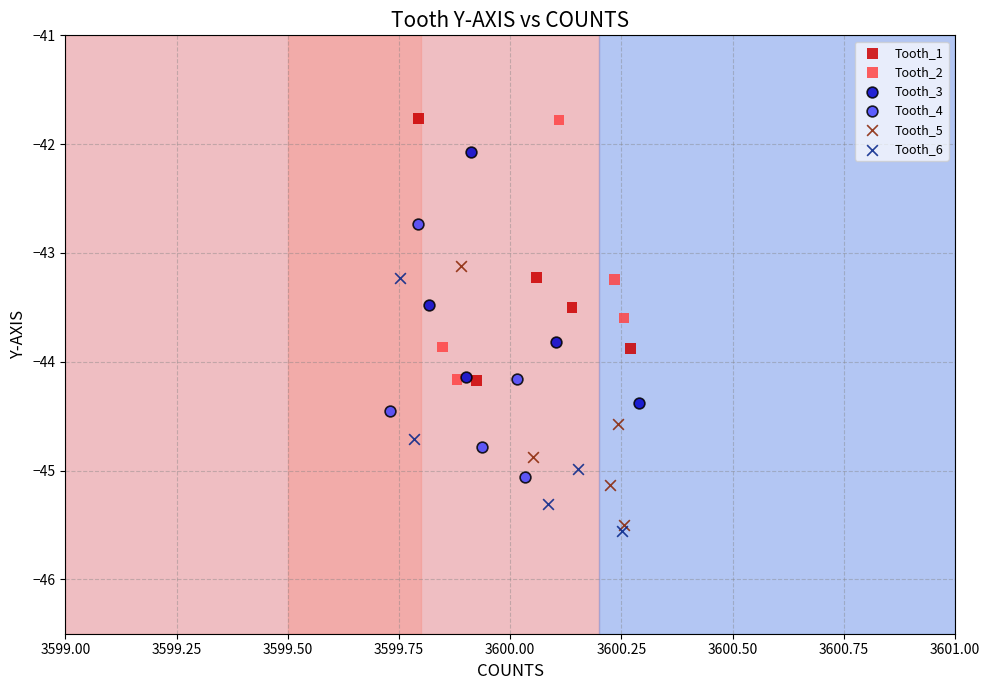

What are all the series names shown in the legend?

Tooth_1, Tooth_2, Tooth_3, Tooth_4, Tooth_5, Tooth_6